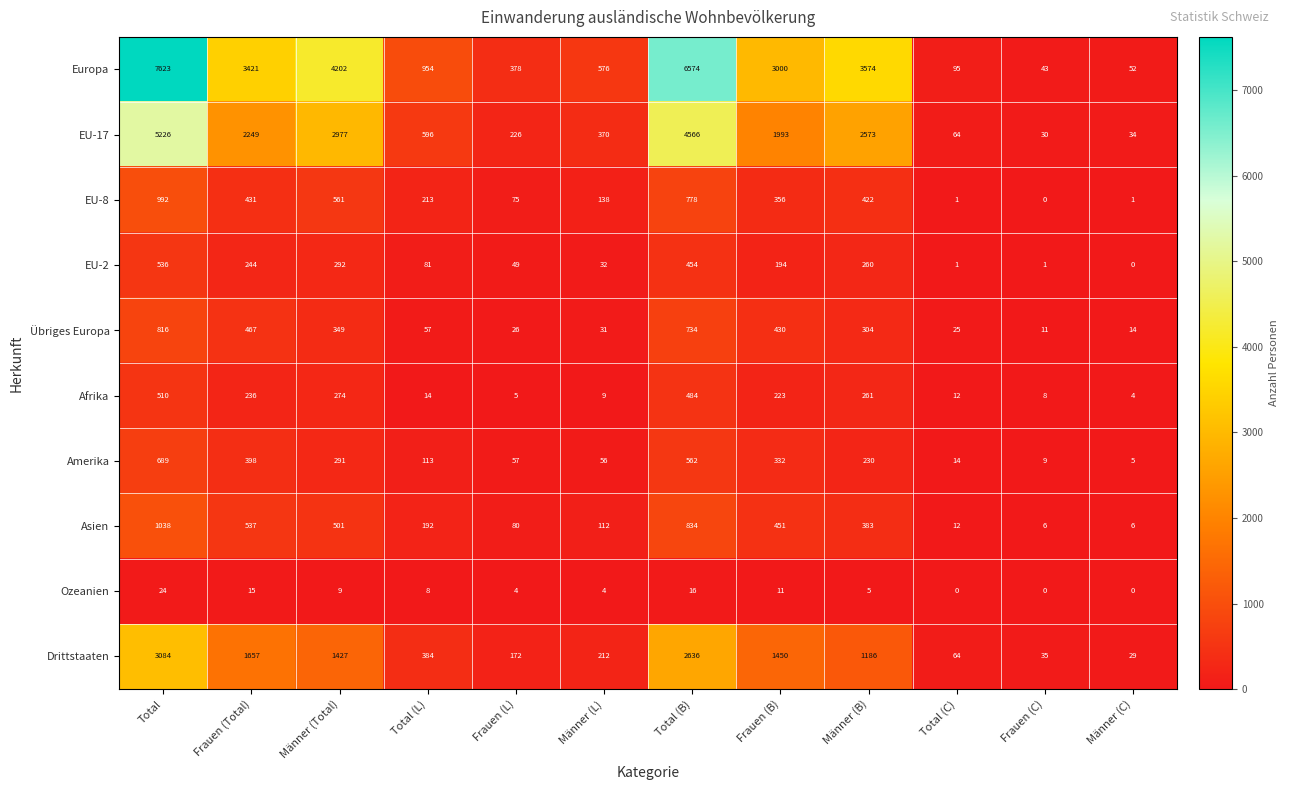

The value of EU-8 at Männer (Total) is 868. True or false?

False